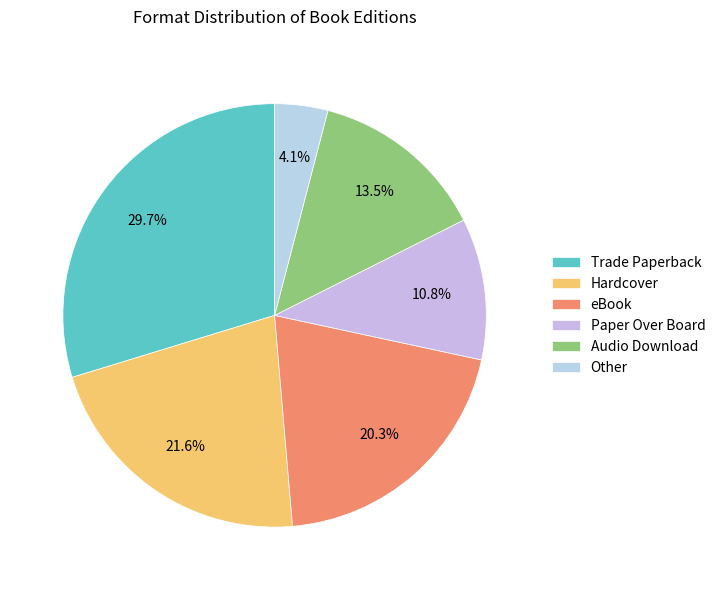

Count the number of slices in the pie.

6